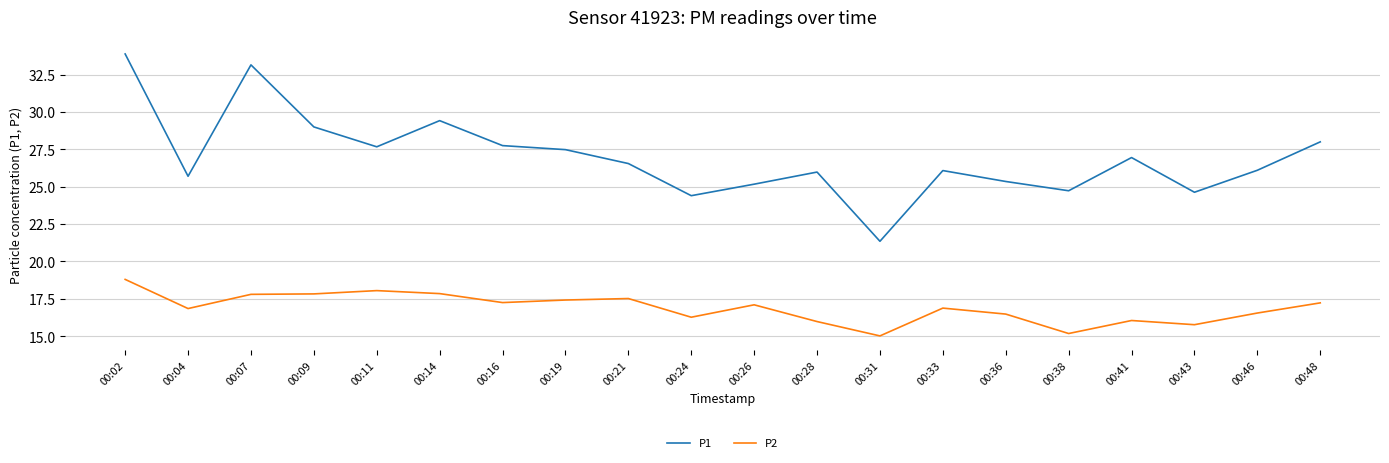

True or false: P1 and P2 intersect in this chart.

False